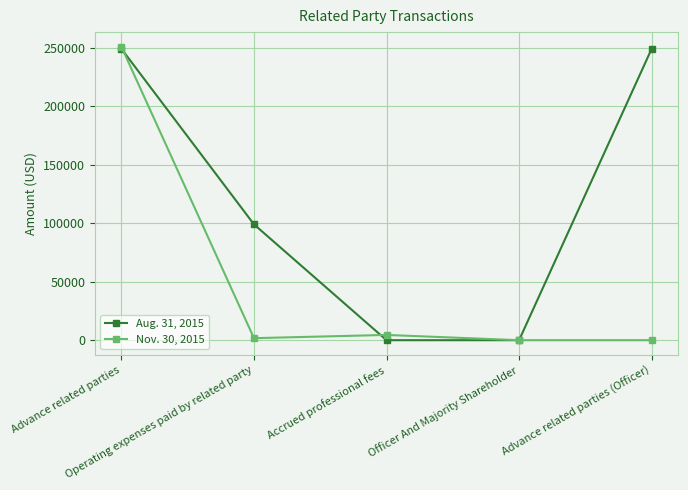

Reading right to left, list all the values displayed in this chart.

Aug. 31, 2015: 249061	0	0	99015	249061
Nov. 30, 2015: 0	0	4500	1737	250798